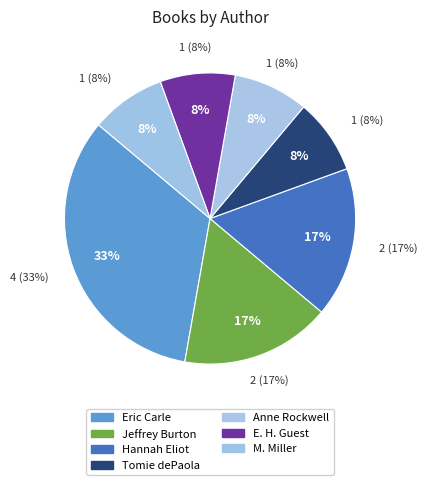

Do Margaret Miller (706936) and Eric Carle (1056269) together represent more than half of the pie?

No